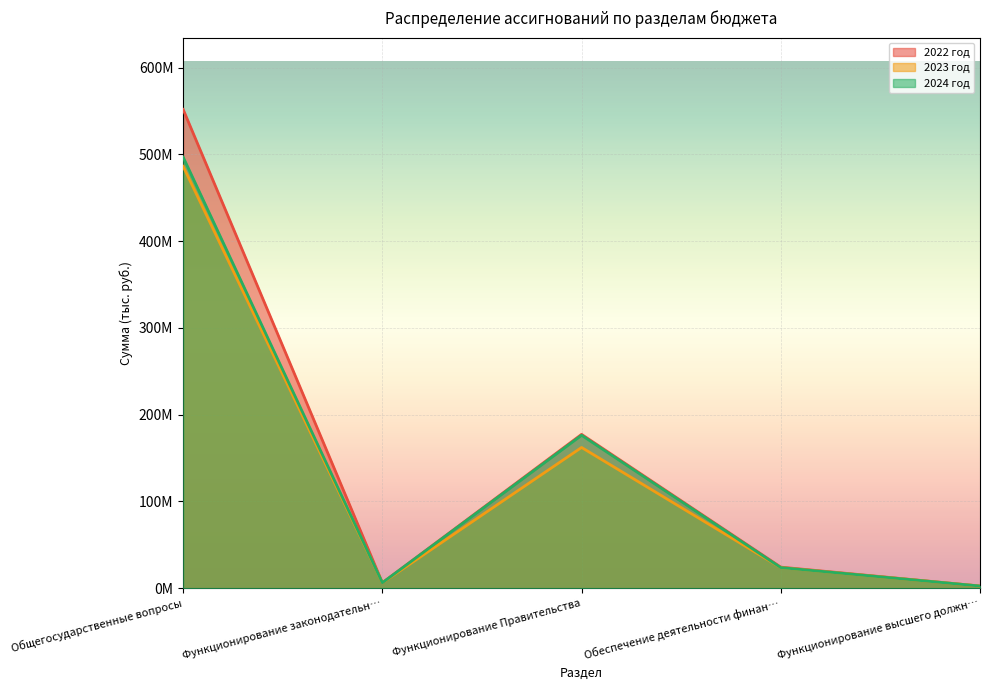

What are all the series names shown in the legend?

2022 год, 2023 год, 2024 год